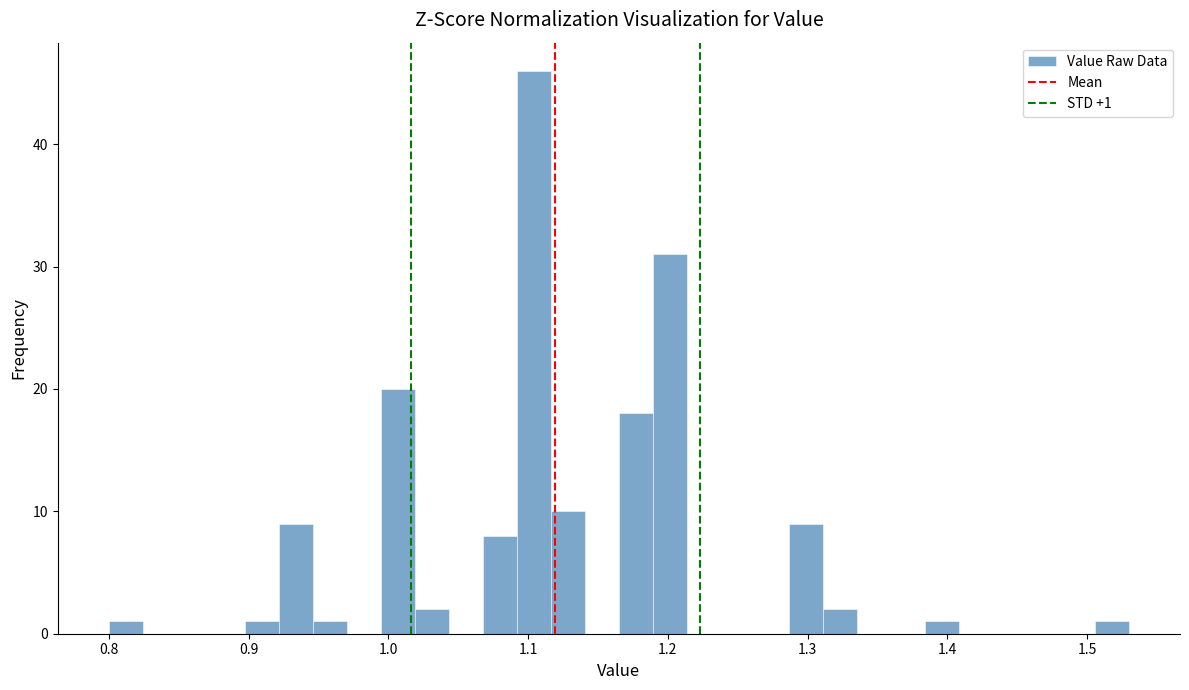

Around what value on the x-axis is the tallest bar? Give the approximate position of its centre, as read against the axis.

1.10